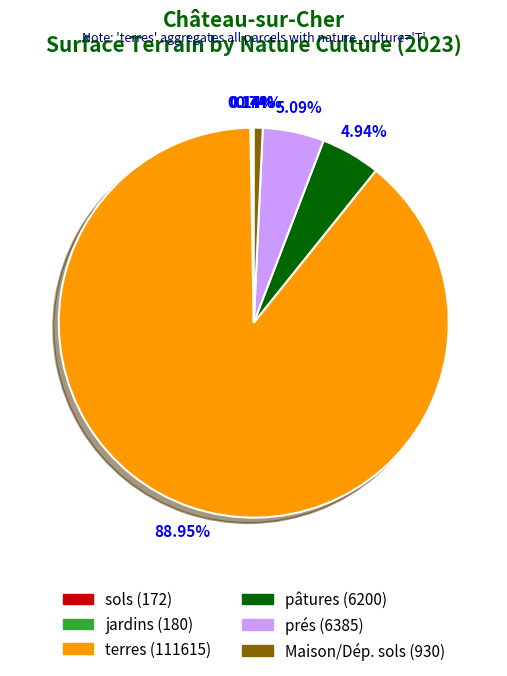

Is there any slice that represents more than half of the pie?

Yes